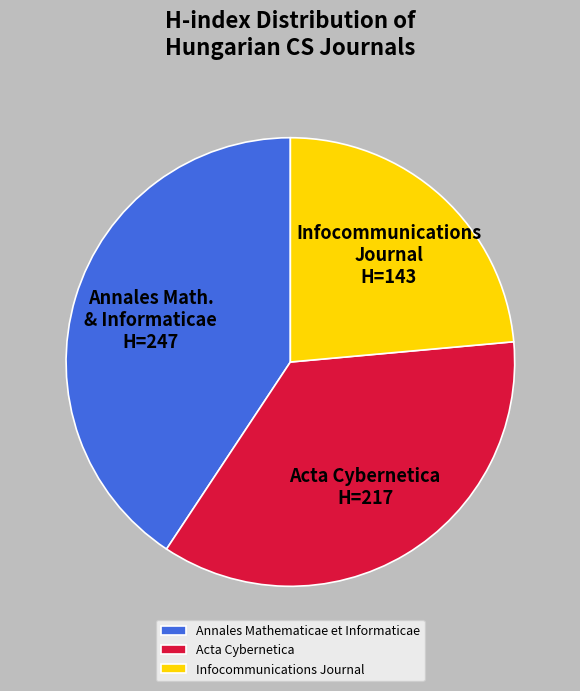

Is the sum of Acta Cybernetica and Infocommunications Journal greater than half?

Yes